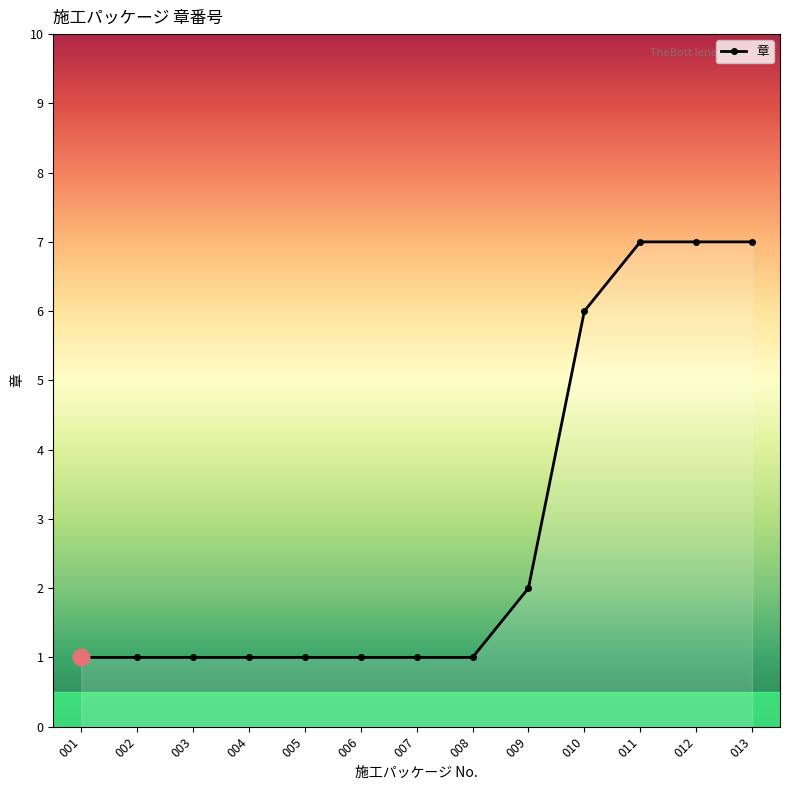

What is the value of the 12th point from the left?

7